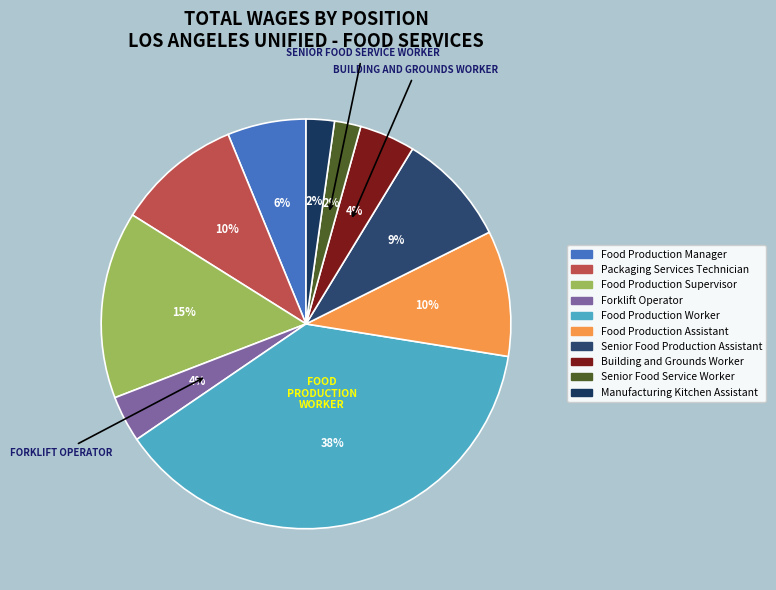

Which category has the biggest portion of the pie?

Food Production Worker